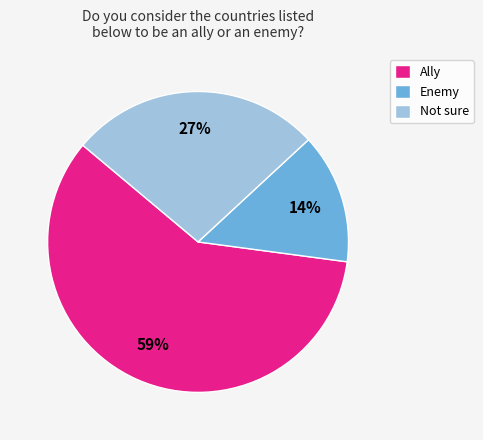

What percentage is the Not sure slice, to the nearest percent?

27%